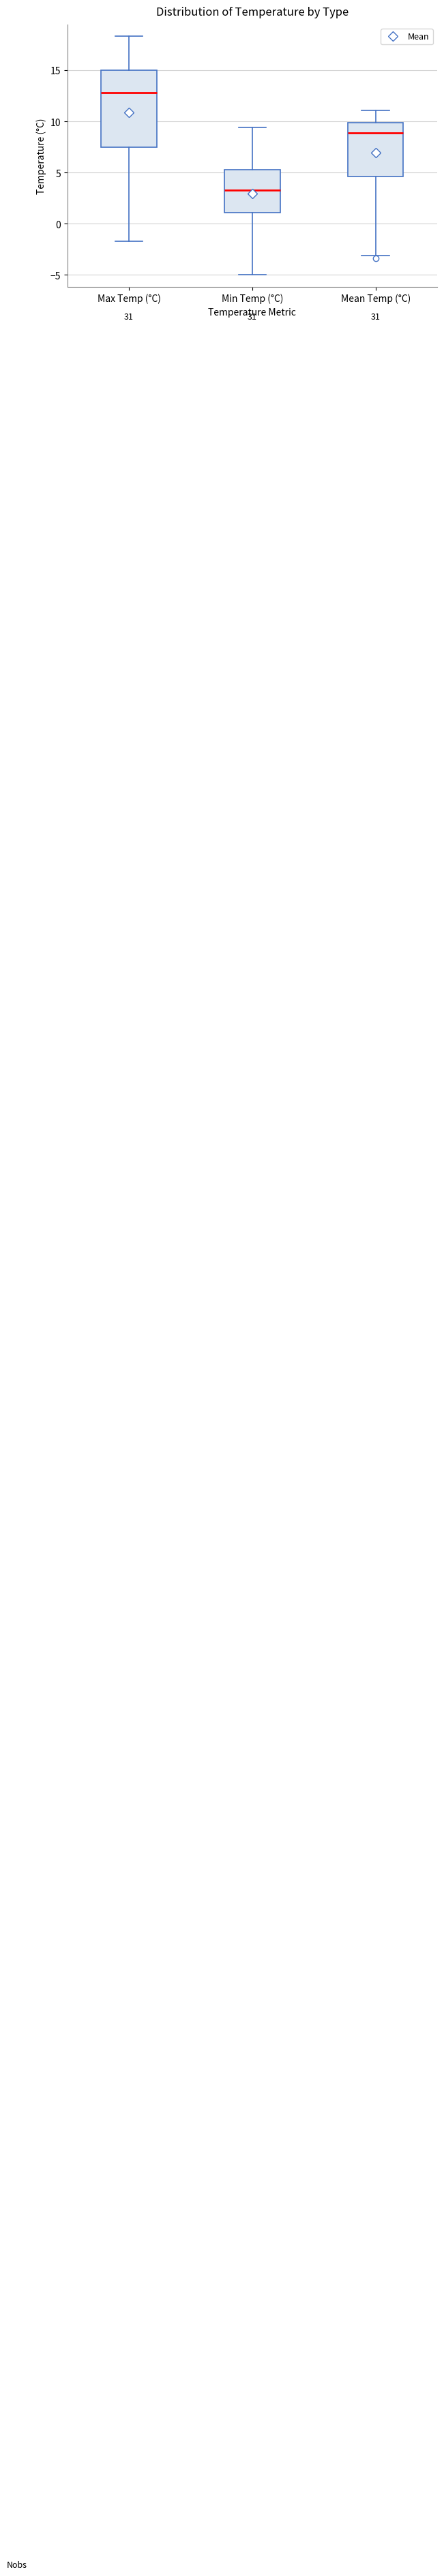

Reading left to right, read every box against the y-axis: the position of its median line, the range the box covers, and the ends of its whiskers. The values are not printed on the chart, so give them approximately, as read against the axis.

Max Temp (°C): median 13.0, box 7.5 to 15.0, whiskers -1.5 to 18.5
Min Temp (°C): median 3.5, box 1.0 to 5.5, whiskers -5.0 to 9.5
Mean Temp (°C): median 9.0, box 4.5 to 10.0, whiskers -3.0 to 11.0